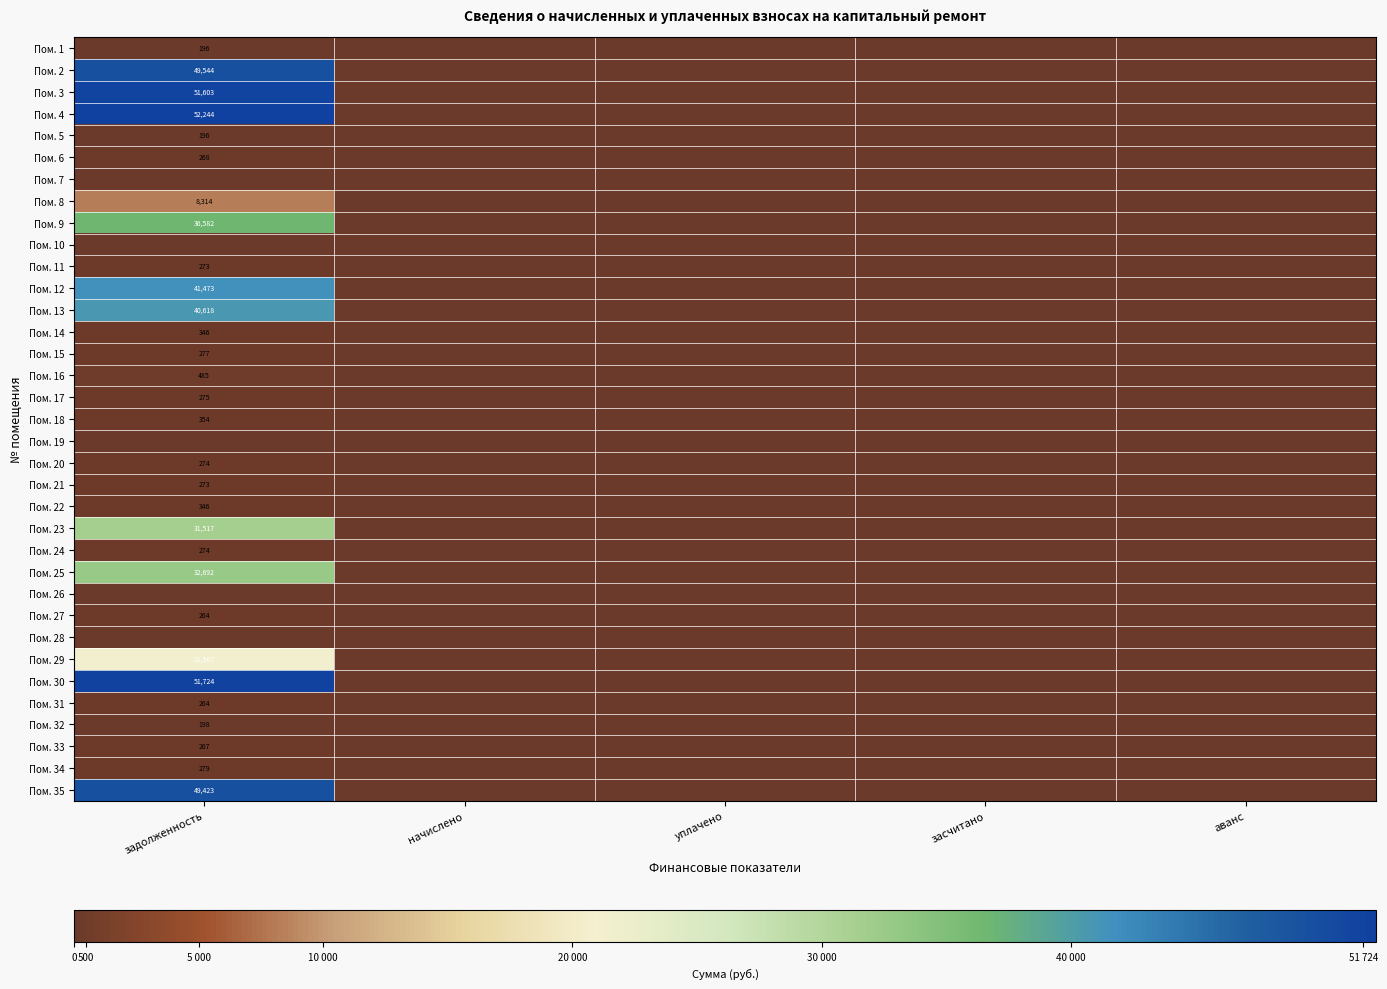

Is it true that Пом. 25 equals 6845 at задолженность?

False